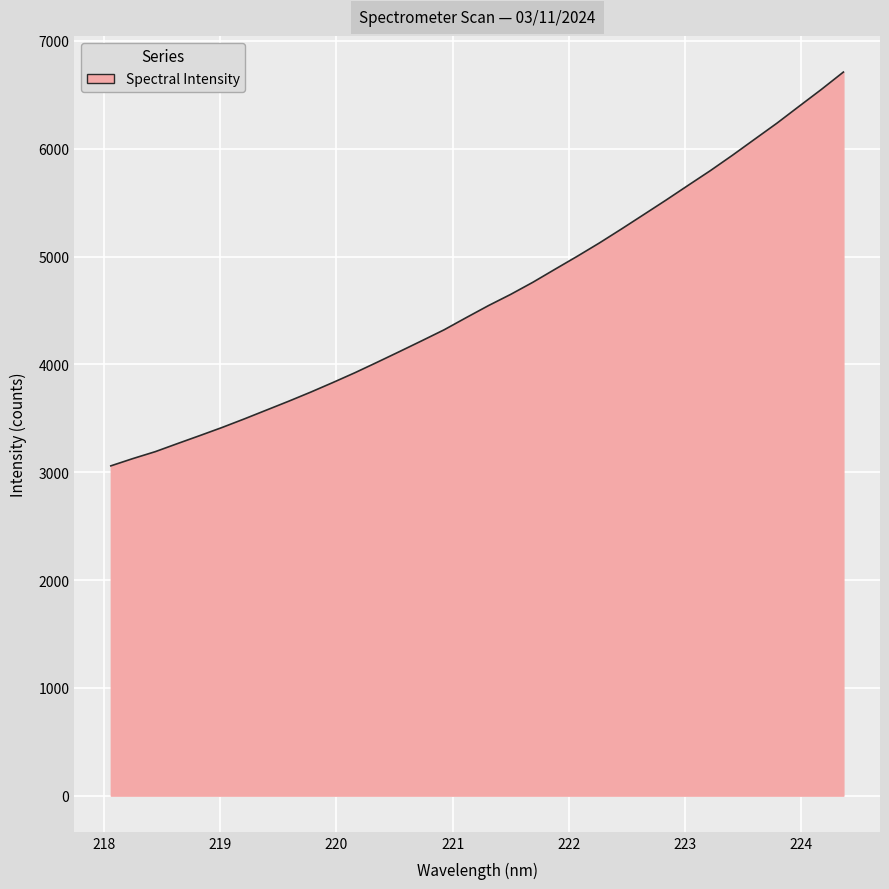

What is the minimum value shown in the chart?

3058.8